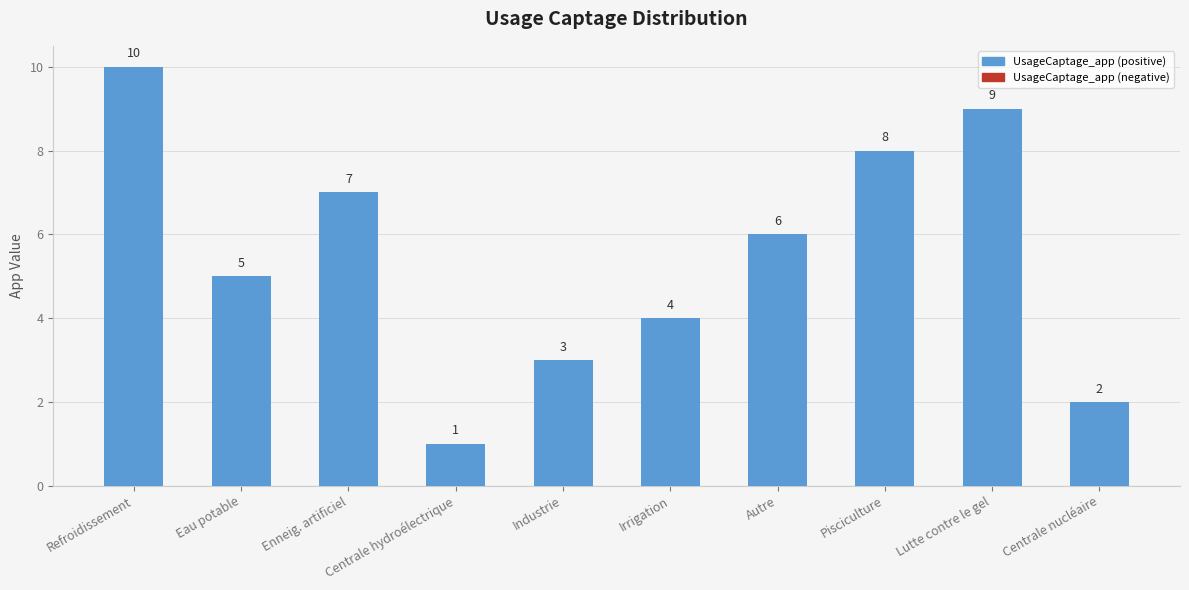

Rank the categories by value from highest to lowest.

Refroidissement, Lutte contre le gel, Pisciculture, Enneig. artificiel, Autre, Eau potable, Irrigation, Industrie, Centrale nucléaire, Centrale hydroélectrique